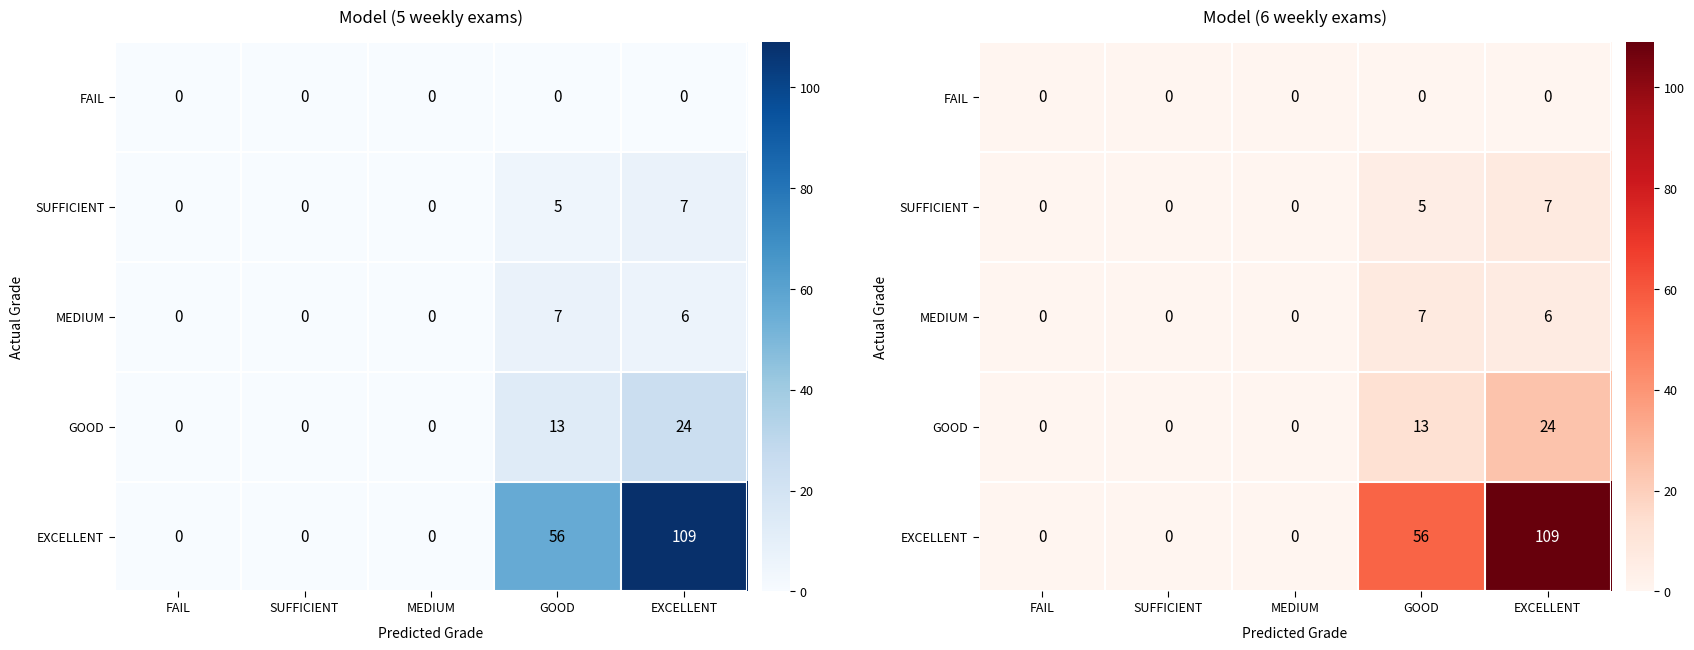

True or false: SUFFICIENT has a value of 12 at EXCELLENT.

False